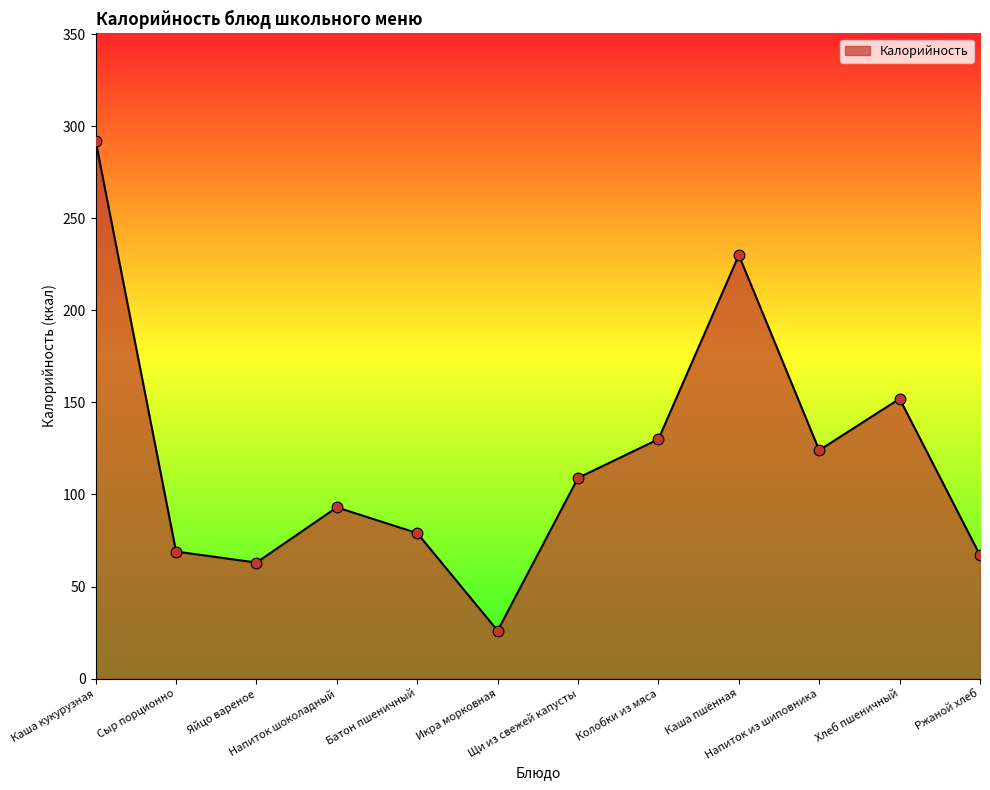

Approximately how many times larger is the value at Батон пшеничный compared to Ржаной хлеб?

1.2